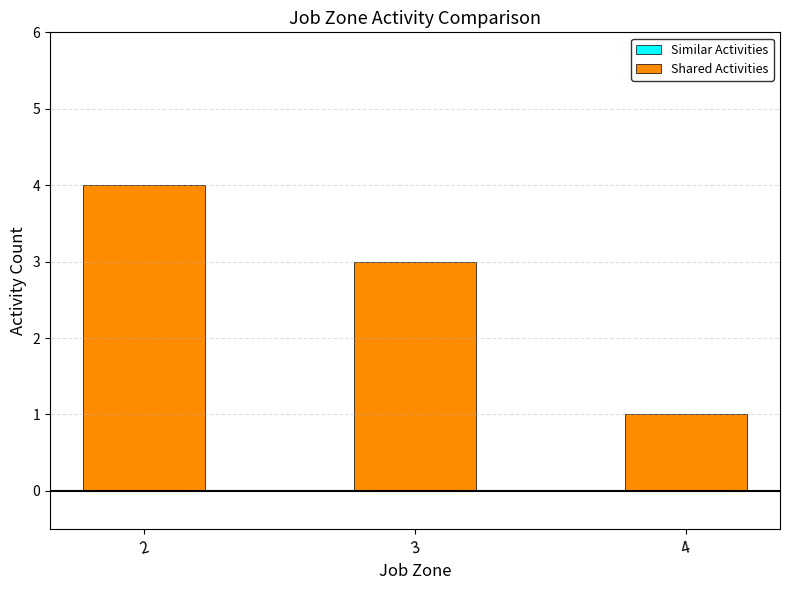

List the labels in order of value, largest first.

2, 3, 4